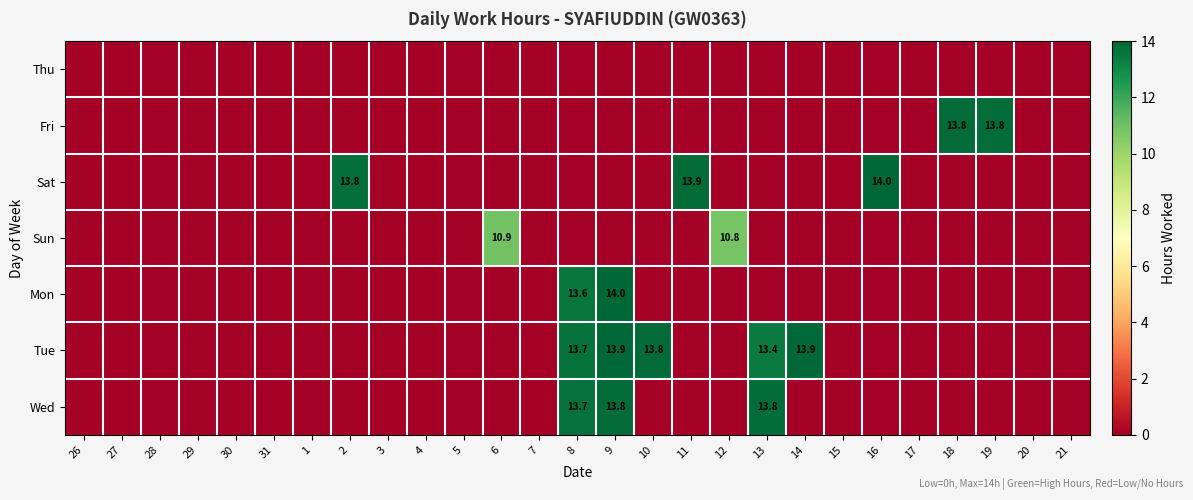

Rank the series by their maximum value, from lowest to highest.

Thu, Sun, Fri, Wed, Tue, Mon, Sat